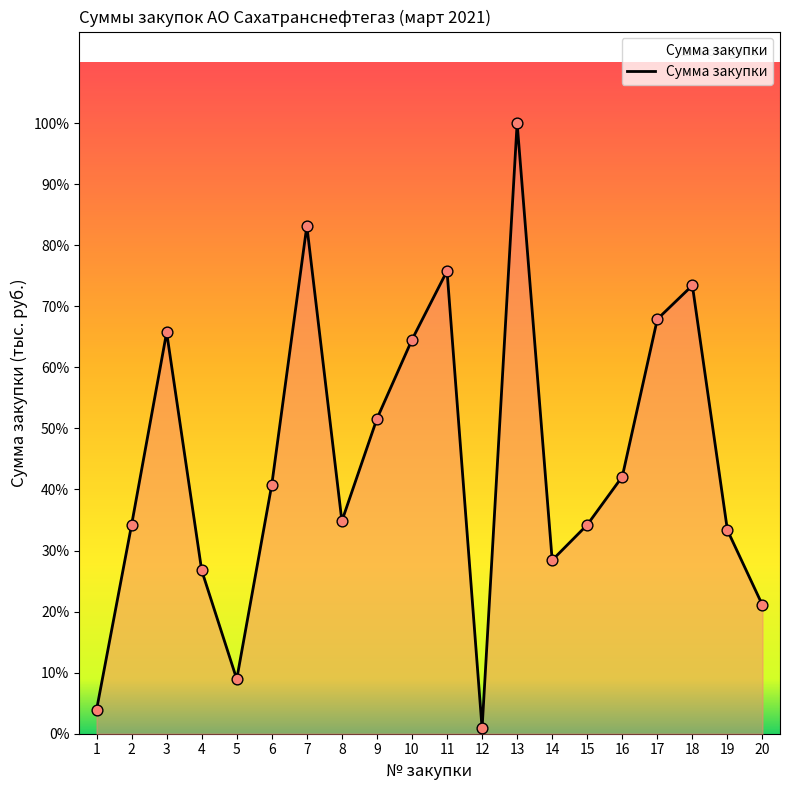

What is the change in value from 14 to 18?

+1026.1